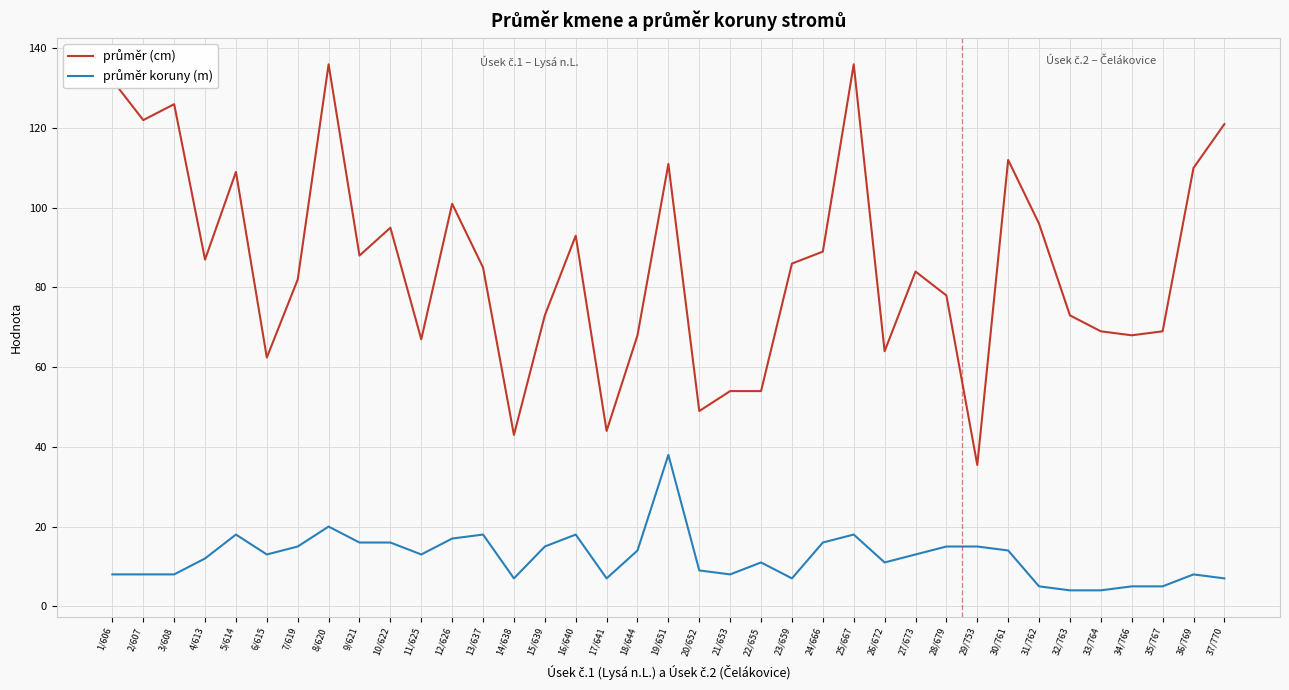

What is the greatest value displayed?

136.0